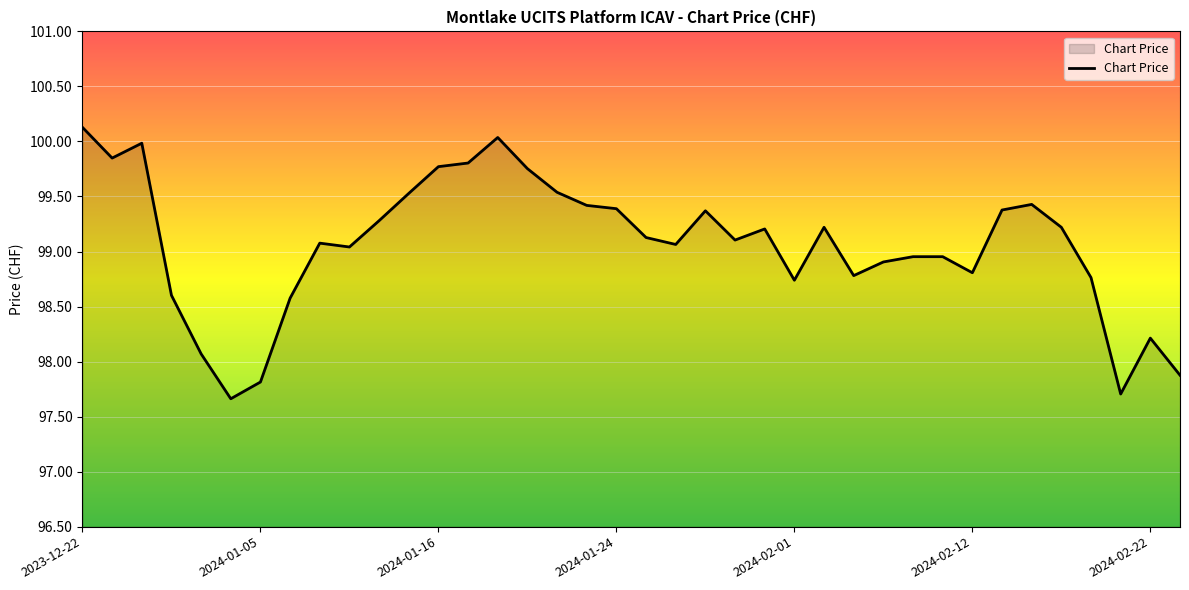

What is the maximum value shown in the chart?

100.1